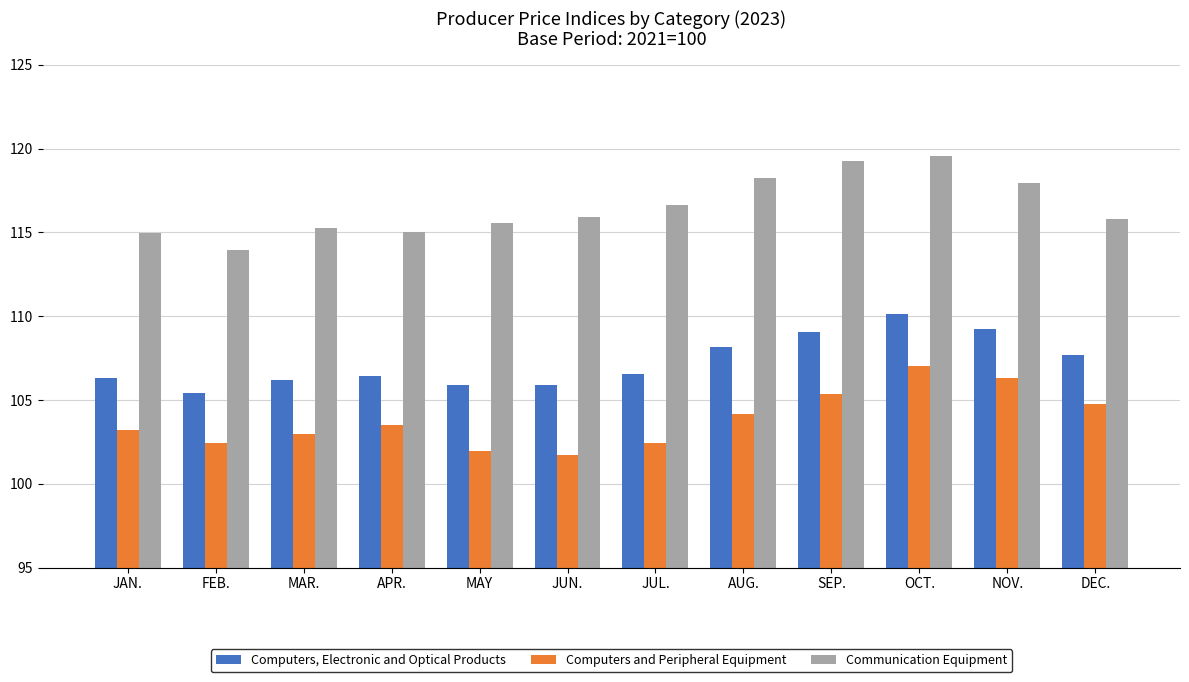

What is the lowest value of the Communication Equipment series?

114.0